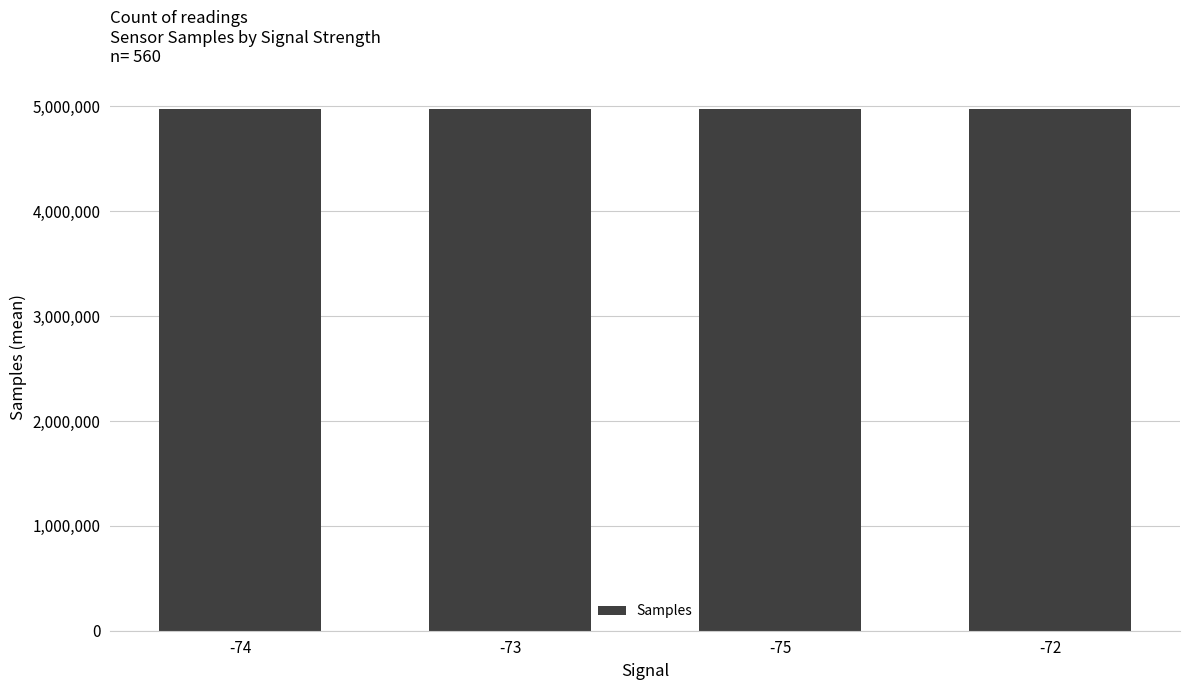

Is it true that the value at -73 is 1450736?

False